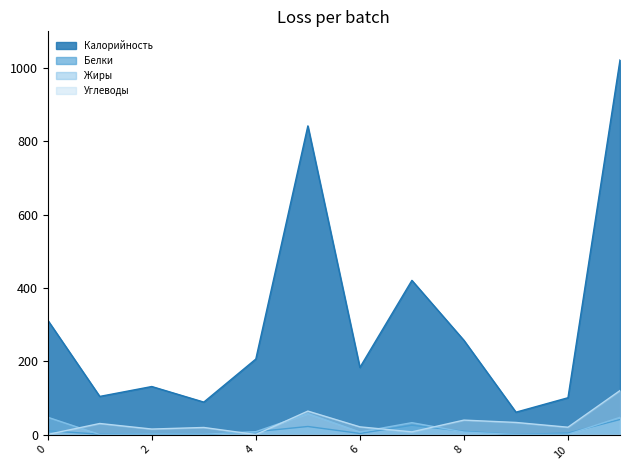

The value of Калорийность at 6 is 62.2. True or false?

False